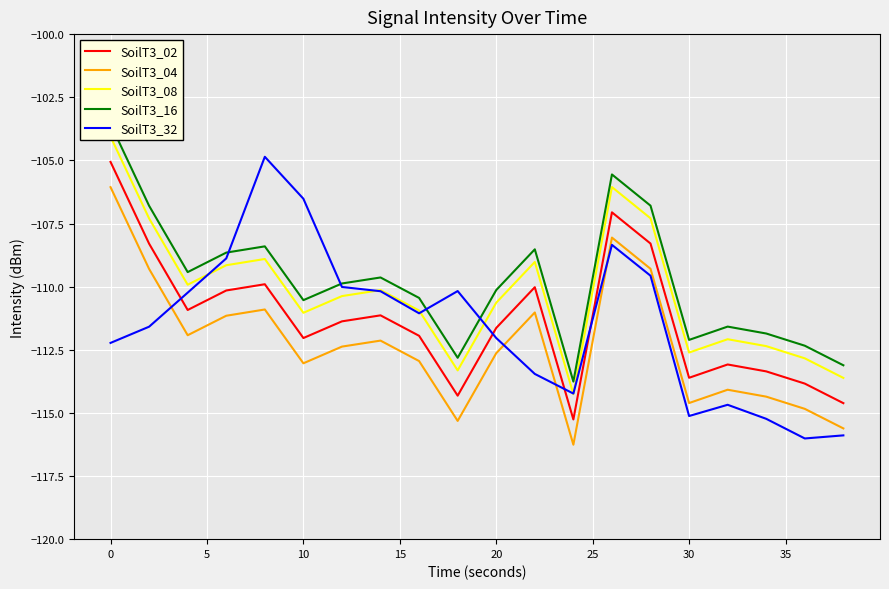

The SoilT3_02 series shows -111.6 at 20. True or false?

True